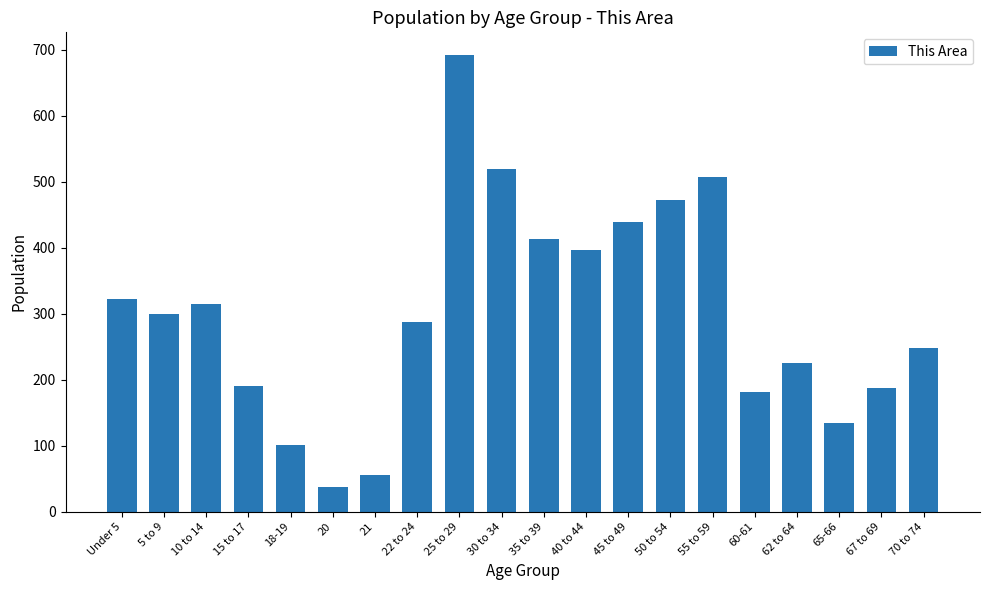

Read the value at Under 5, to the nearest 100.

300